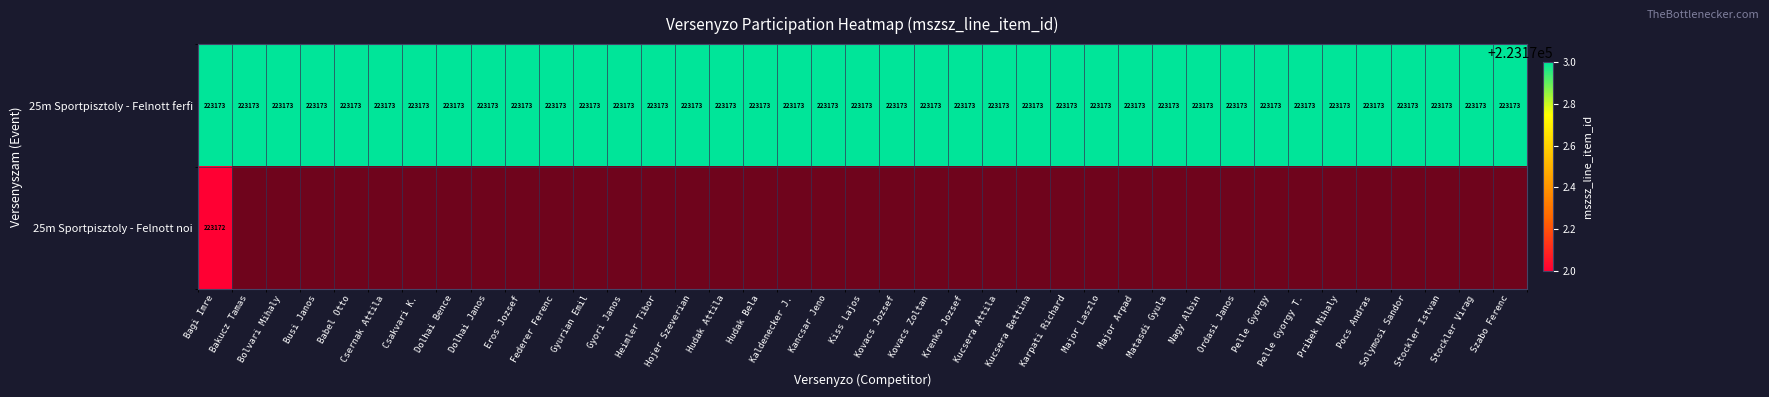

Between Szabo Ferenc and Kaldenecker J., which is larger?

Szabo Ferenc